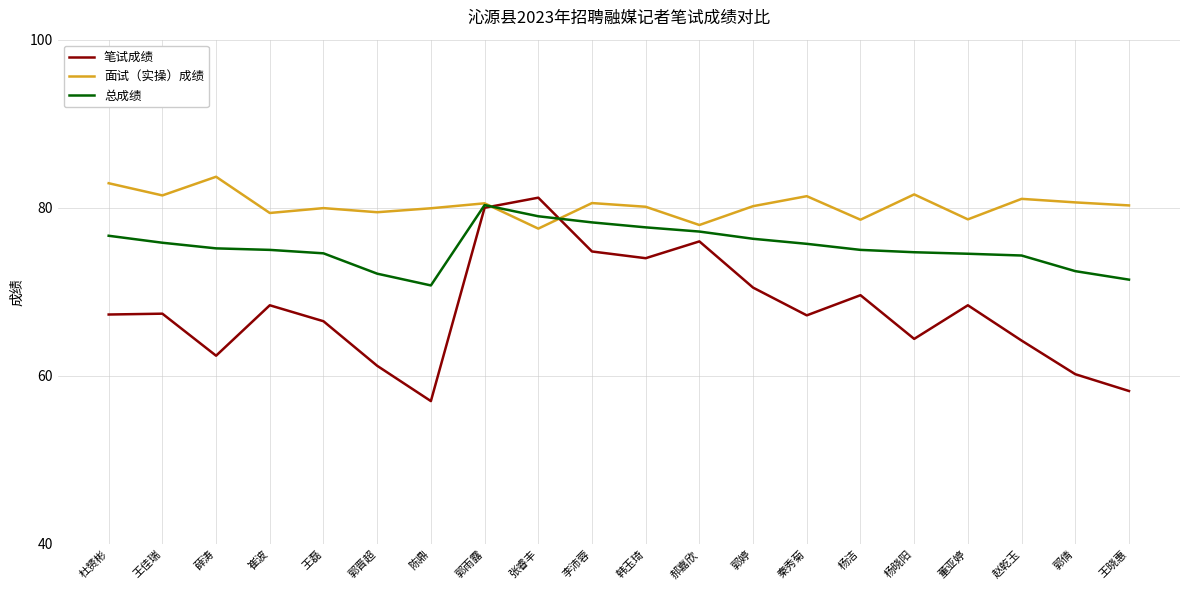

Rank the series by their maximum value, from highest to lowest.

面试（实操）成绩, 笔试成绩, 总成绩